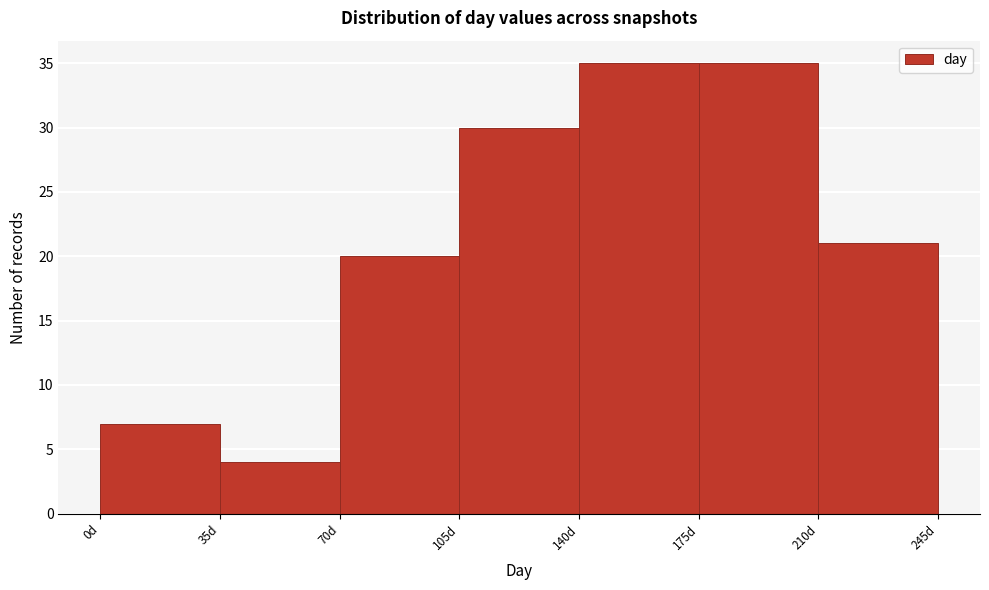

Reading left to right, list every bar in this chart as the range it spans on the x-axis followed by its height. The values are not printed on the chart, so give them approximately, as read against the axis.

0 to 35: 7
35 to 70: 4
70 to 105: 20
105 to 140: 30
140 to 175: 35
175 to 210: 35
210 to 245: 21